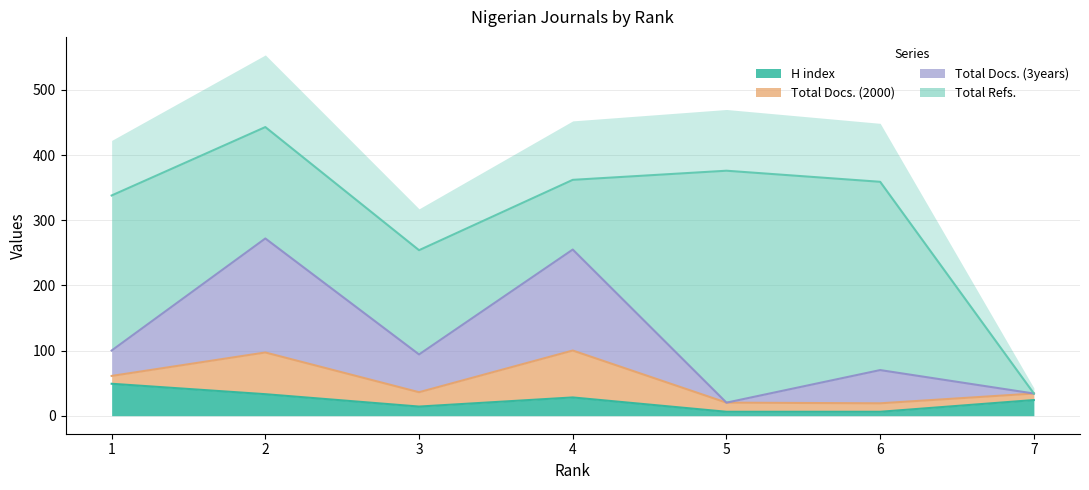

True or false: Total Docs. (3years) has more than 0 points higher than both neighbors.

True